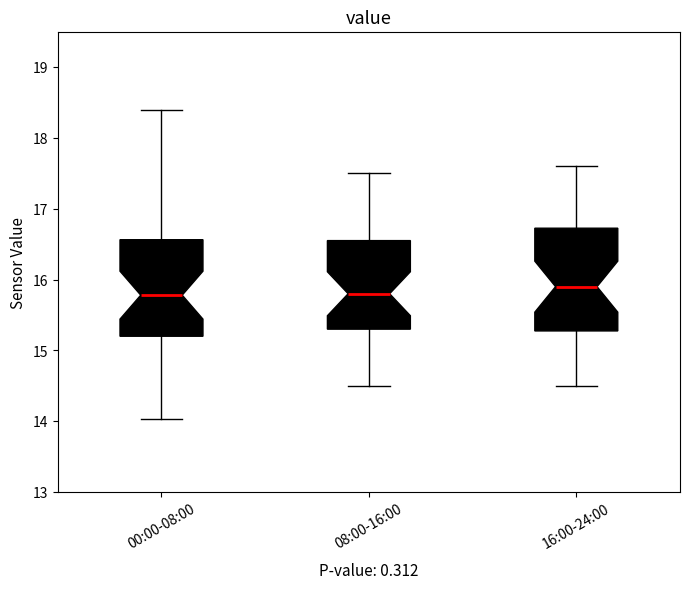

Reading left to right, transcribe this box plot: for each box, give where its median line is, the range the box spans, and where its two whiskers end, as read against the y-axis. The values are not printed on the chart, so give them approximately, as read against the axis.

00:00-08:00: median 15.8, box 15.2 to 16.6, whiskers 14.0 to 18.4
08:00-16:00: median 15.8, box 15.3 to 16.6, whiskers 14.5 to 17.5
16:00-24:00: median 15.9, box 15.3 to 16.7, whiskers 14.5 to 17.6